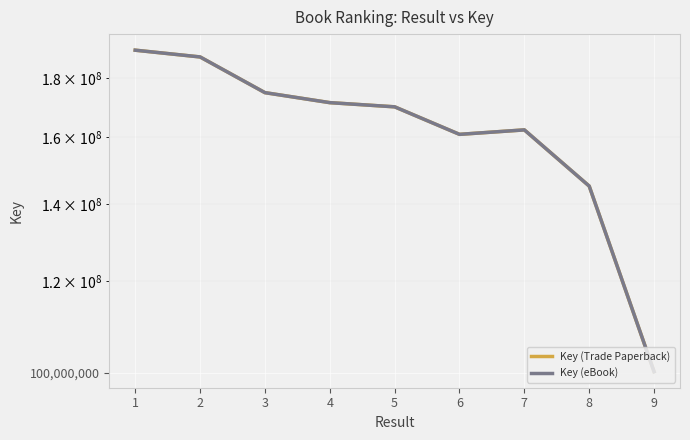

Reading left to right, what are all the values shown in this chart?

Key (Trade Paperback): 190254697	187708365	174814093	171364116	169939764	160866353	162303638	145102205	100235631
Key (eBook): 190254697	187708365	174814093	171364116	169939764	160866353	162303638	145102205	100235631